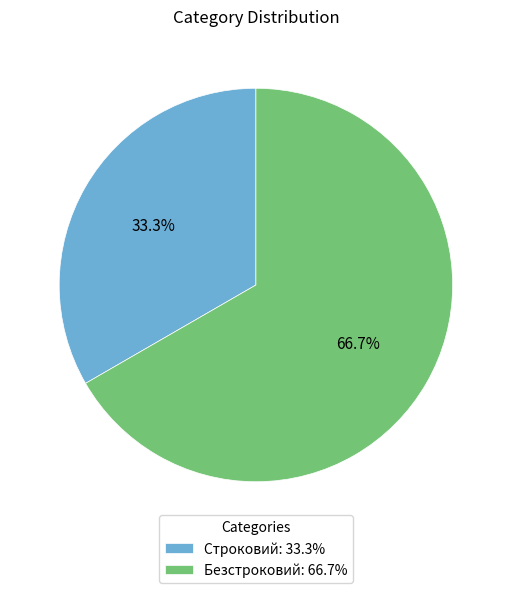

What is the smallest slice in the pie chart?

Строковий